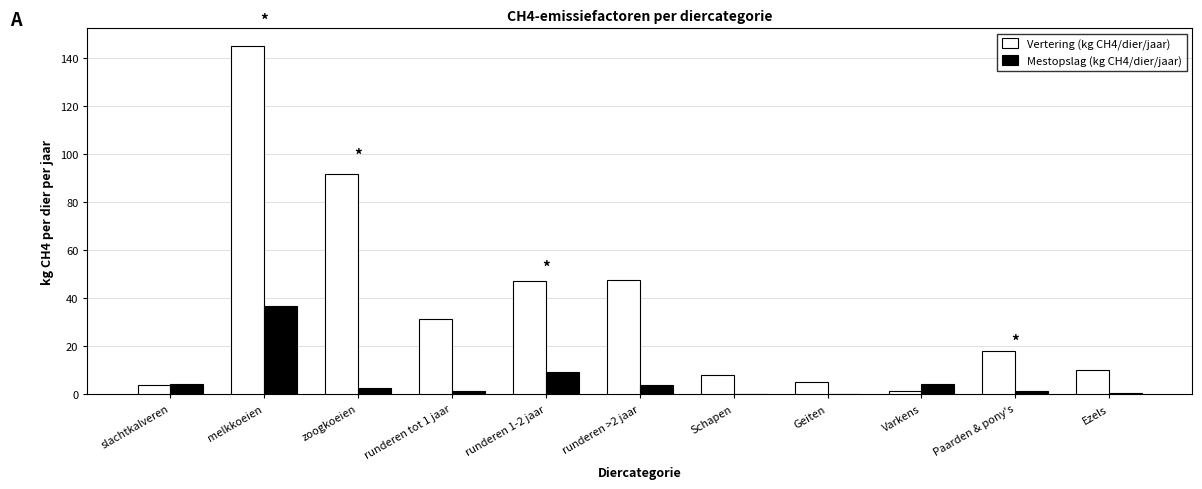

How many categories are shown in the chart?

11